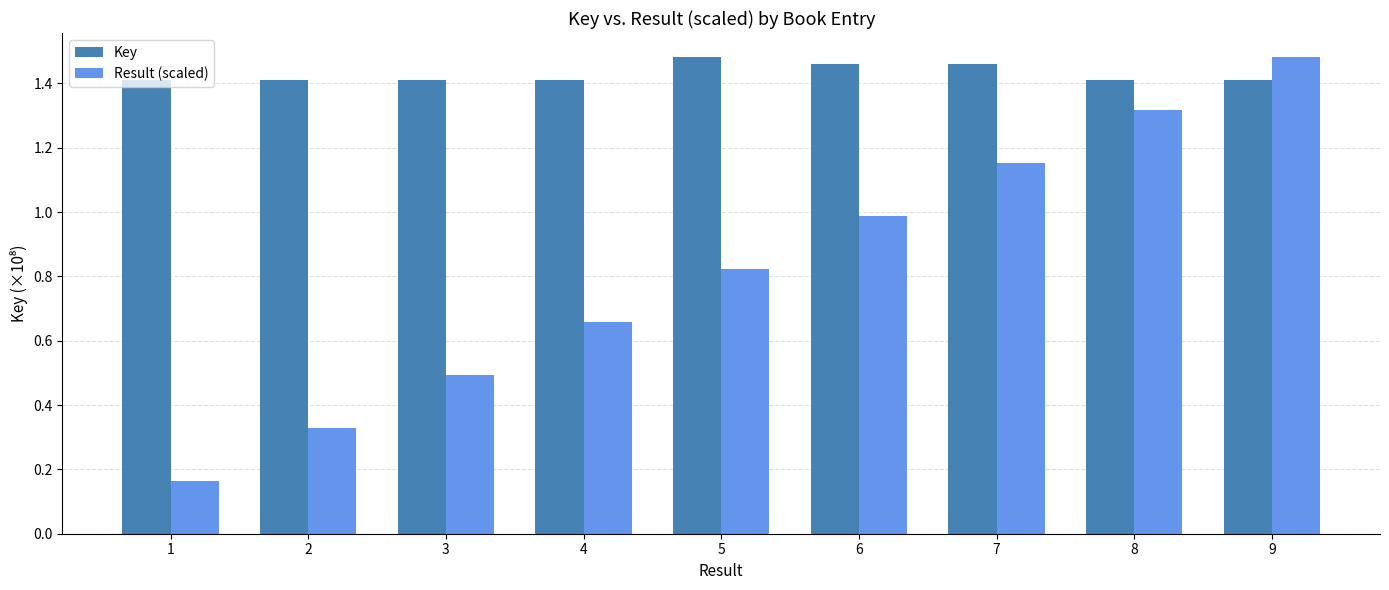

What is the total value across all series at 1?

1.6